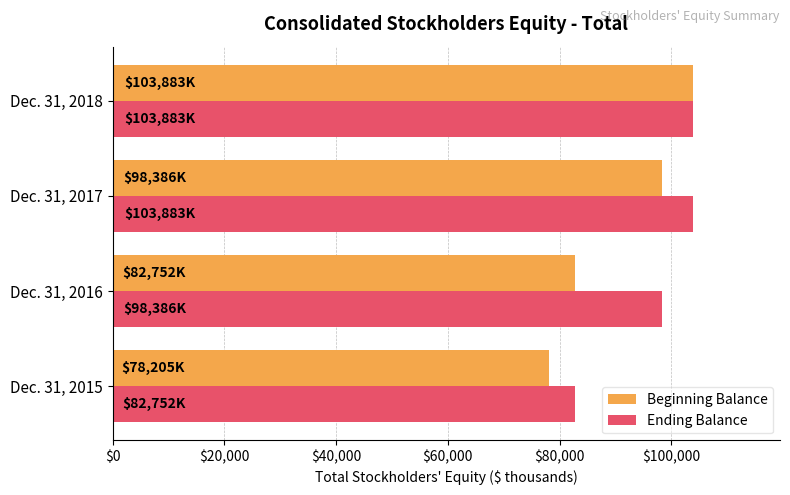

Rank the series by their average value, from highest to lowest.

Ending Balance, Beginning Balance